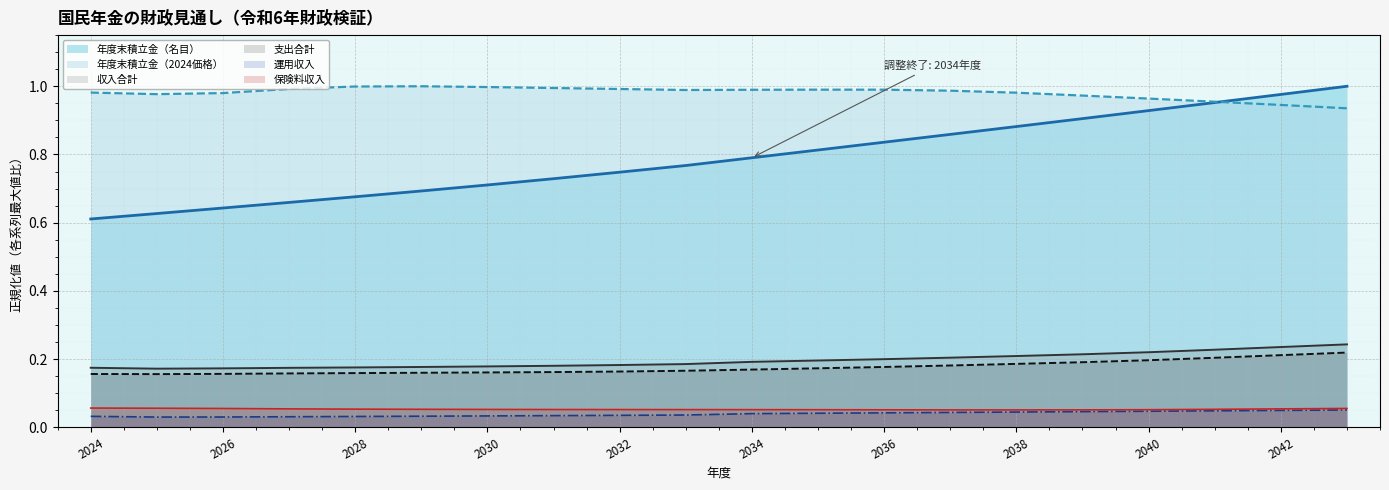

What is the total value across all series at 2026?

2.0